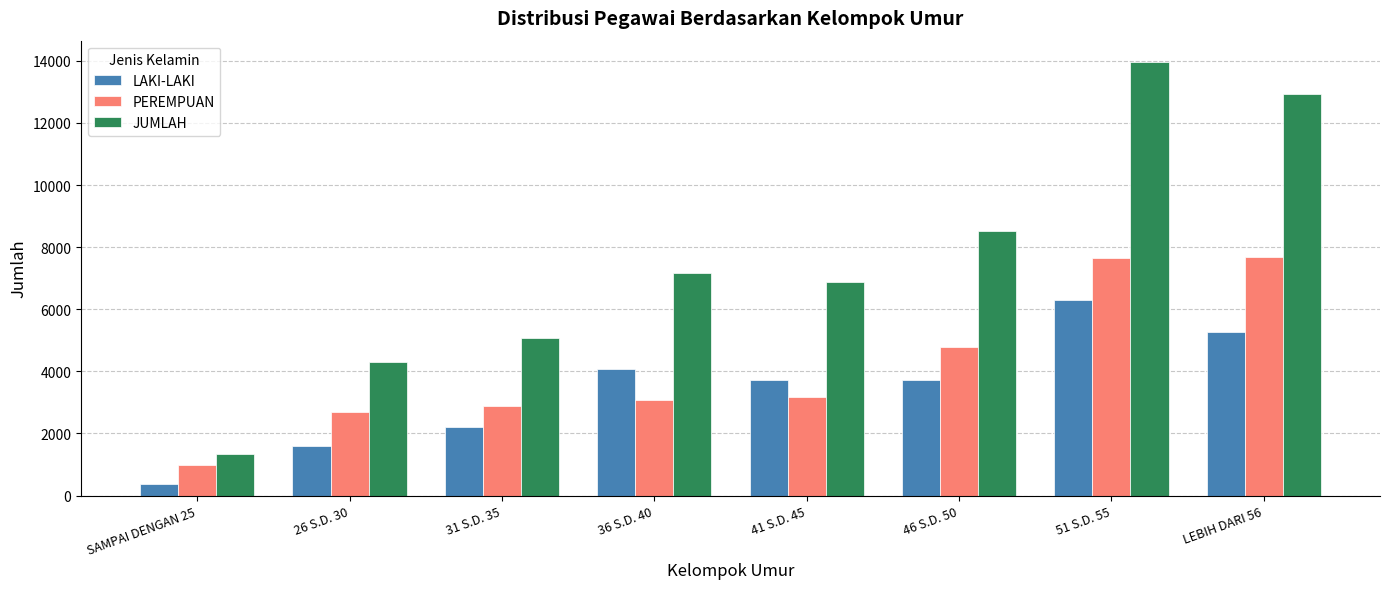

How many data points in JUMLAH are less than 7151?

4